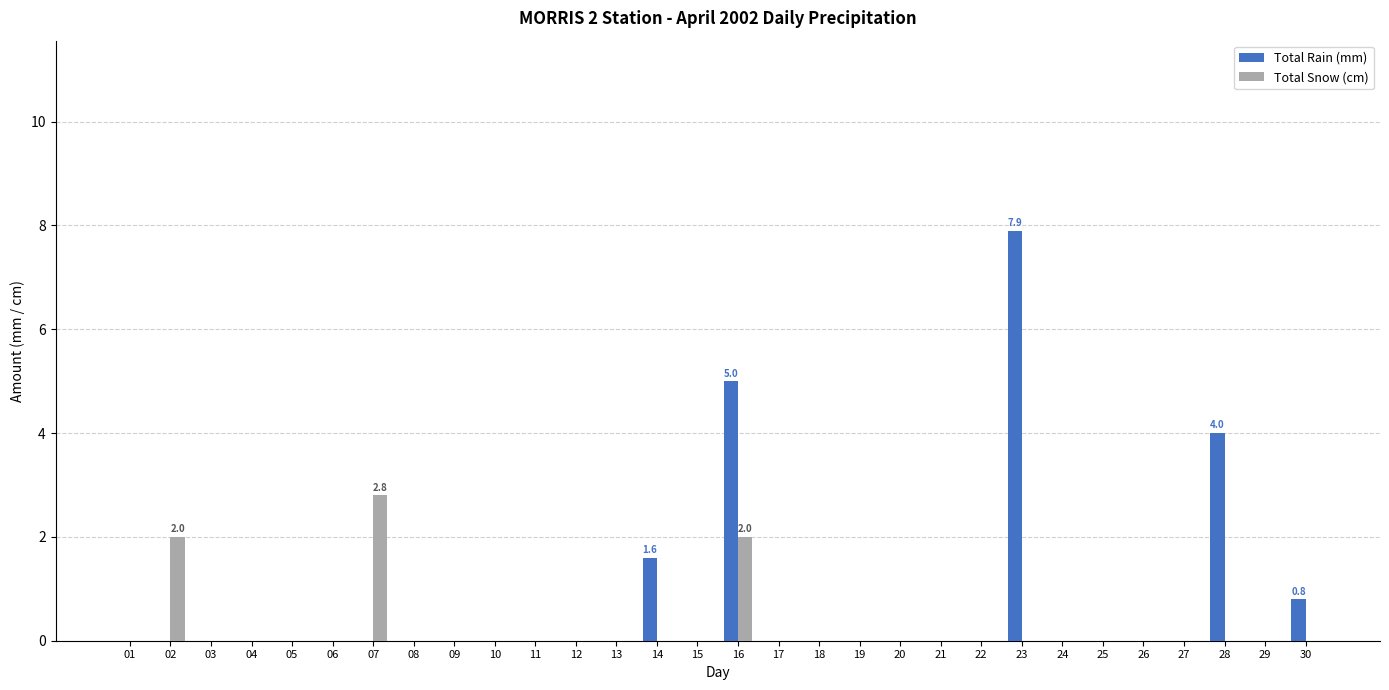

Does the chart contain stacked bars?

No